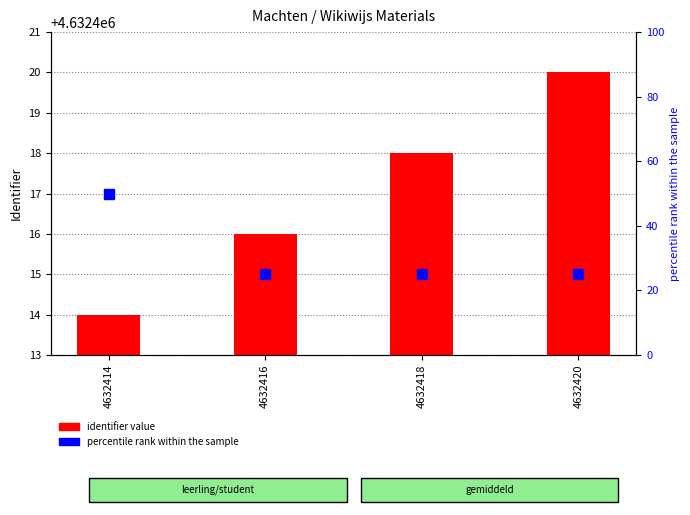

Which has a higher value, 4632420 or 4632414?

4632420